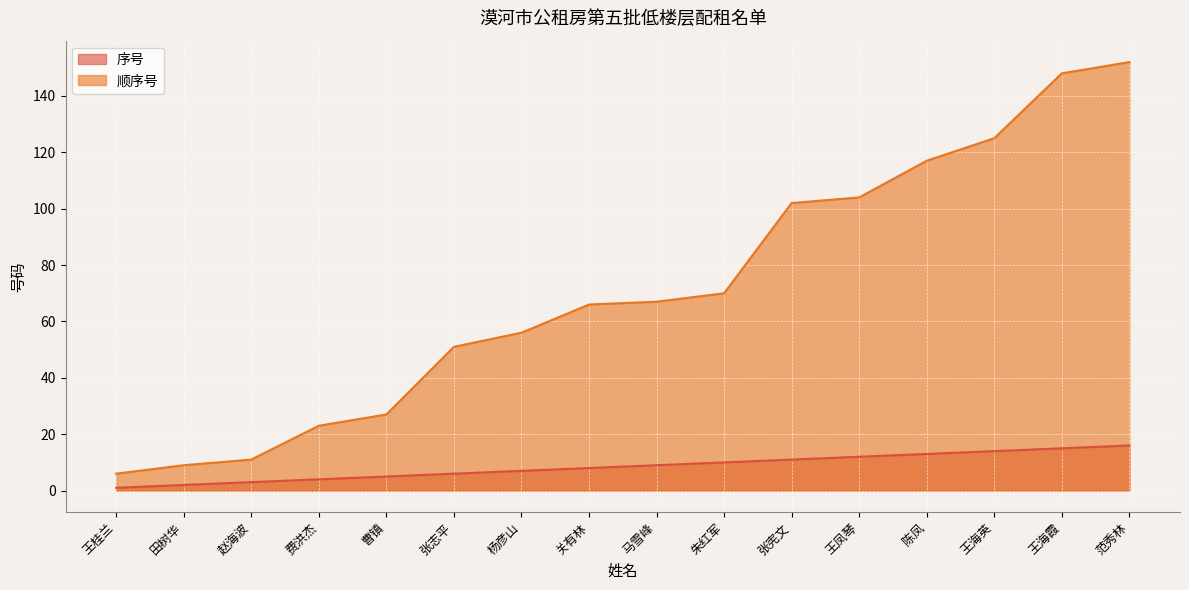

Reading left to right, list all the values displayed in this chart.

序号: 1	2	3	4	5	6	7	8	9	10	11	12	13	14	15	16
顺序号: 6	9	11	23	27	51	56	66	67	70	102	104	117	125	148	152